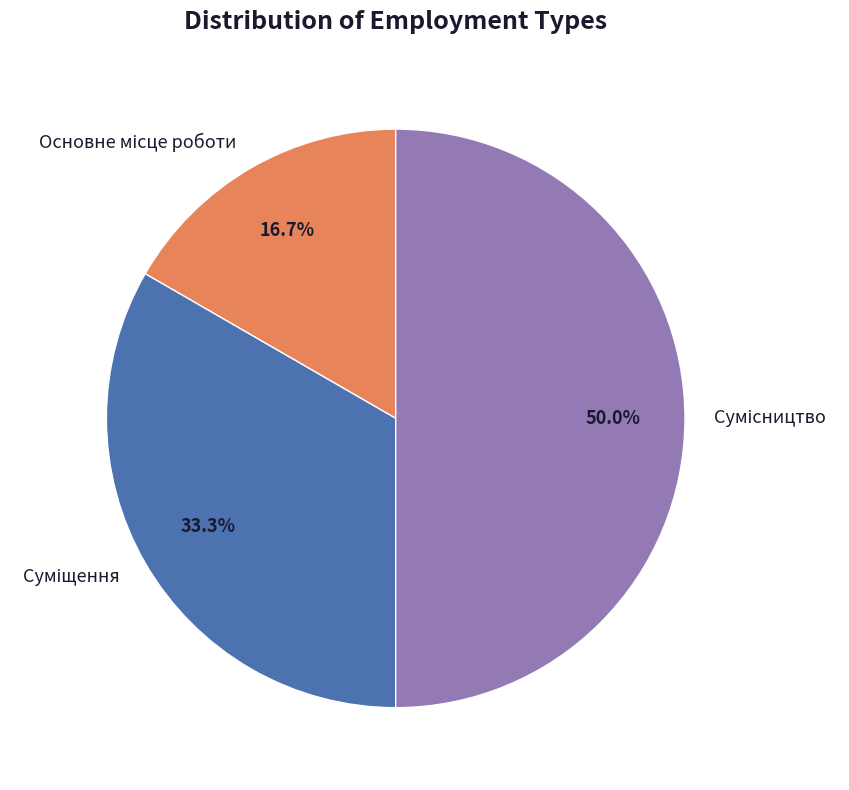

Count the number of slices in the pie.

3